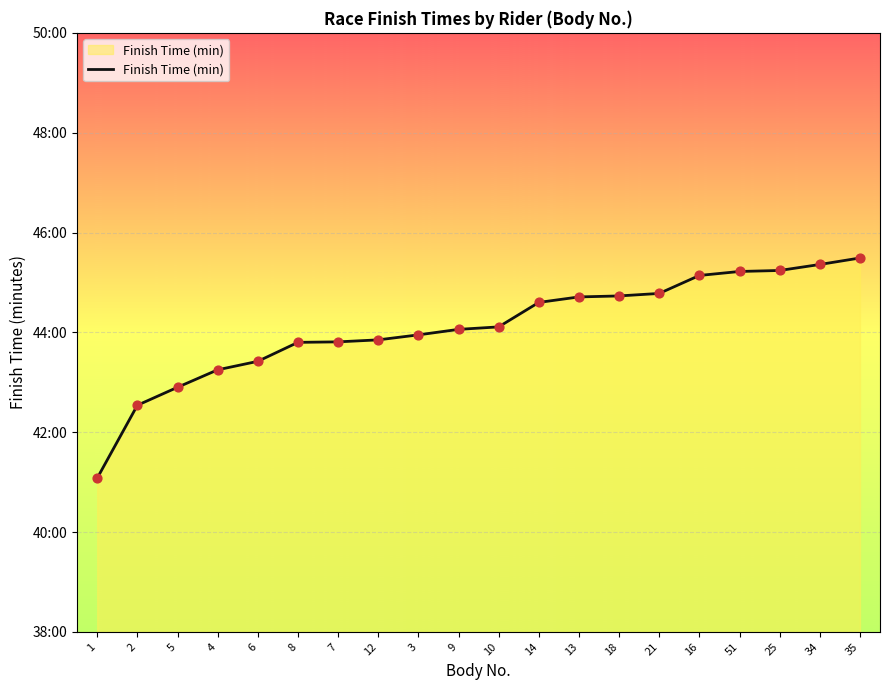

Is this an area chart (filled region under the line)?

Yes